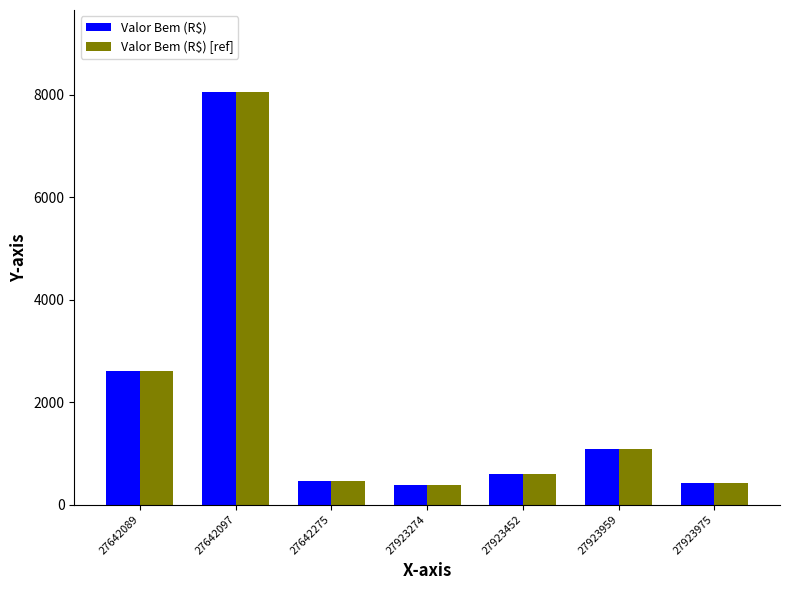

What is the total value across all series at 27923975?

824.7